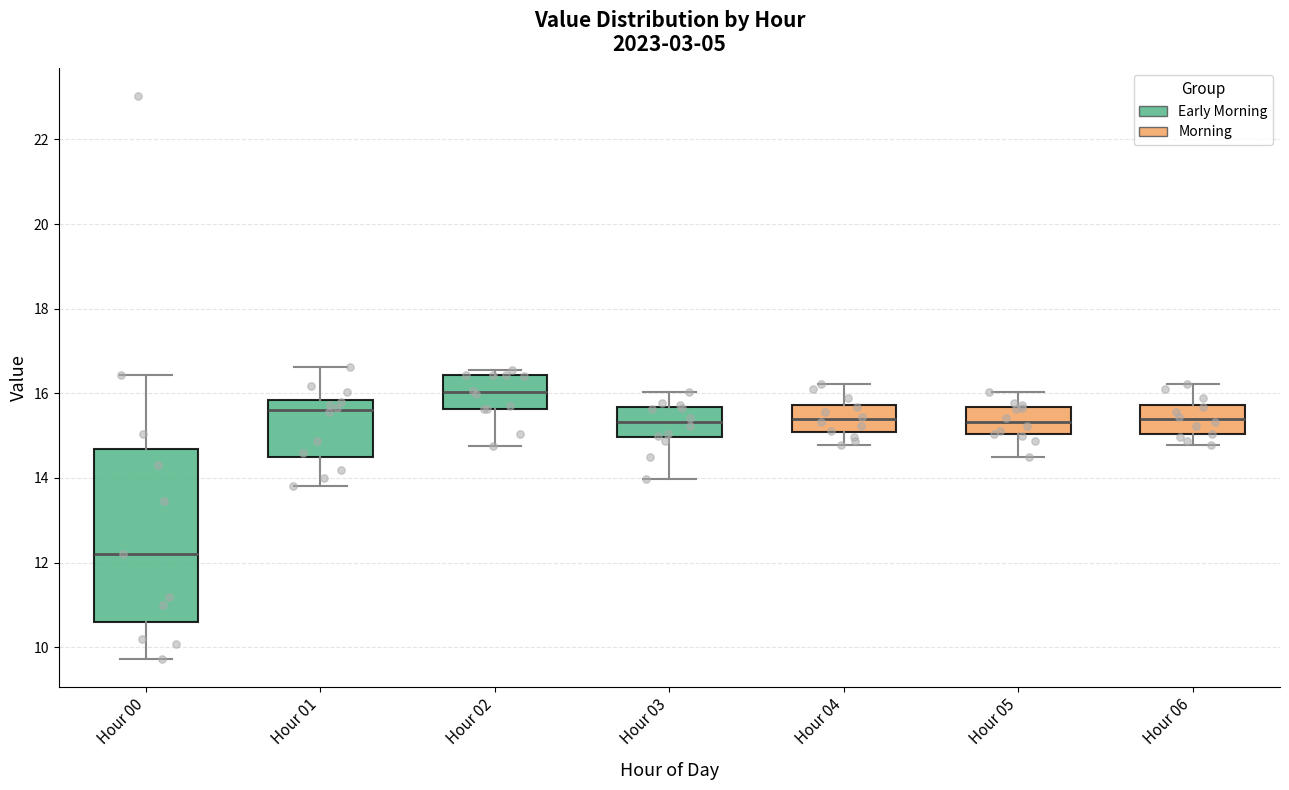

Reading left to right, transcribe this box plot: for each box, give where its median line is, the range the box spans, and where its two whiskers end, as read against the y-axis. The values are not printed on the chart, so give them approximately, as read against the axis.

Hour 00: median 12.2, box 10.6 to 14.6, whiskers 9.8 to 16.4
Hour 01: median 15.6, box 14.4 to 15.8, whiskers 13.8 to 16.6
Hour 02: median 16.0, box 15.6 to 16.4, whiskers 14.8 to 16.6
Hour 03: median 15.4, box 15.0 to 15.6, whiskers 14.0 to 16.0
Hour 04: median 15.4, box 15.0 to 15.8, whiskers 14.8 to 16.2
Hour 05: median 15.4, box 15.0 to 15.6, whiskers 14.6 to 16.0
Hour 06: median 15.4, box 15.0 to 15.8, whiskers 14.8 to 16.2